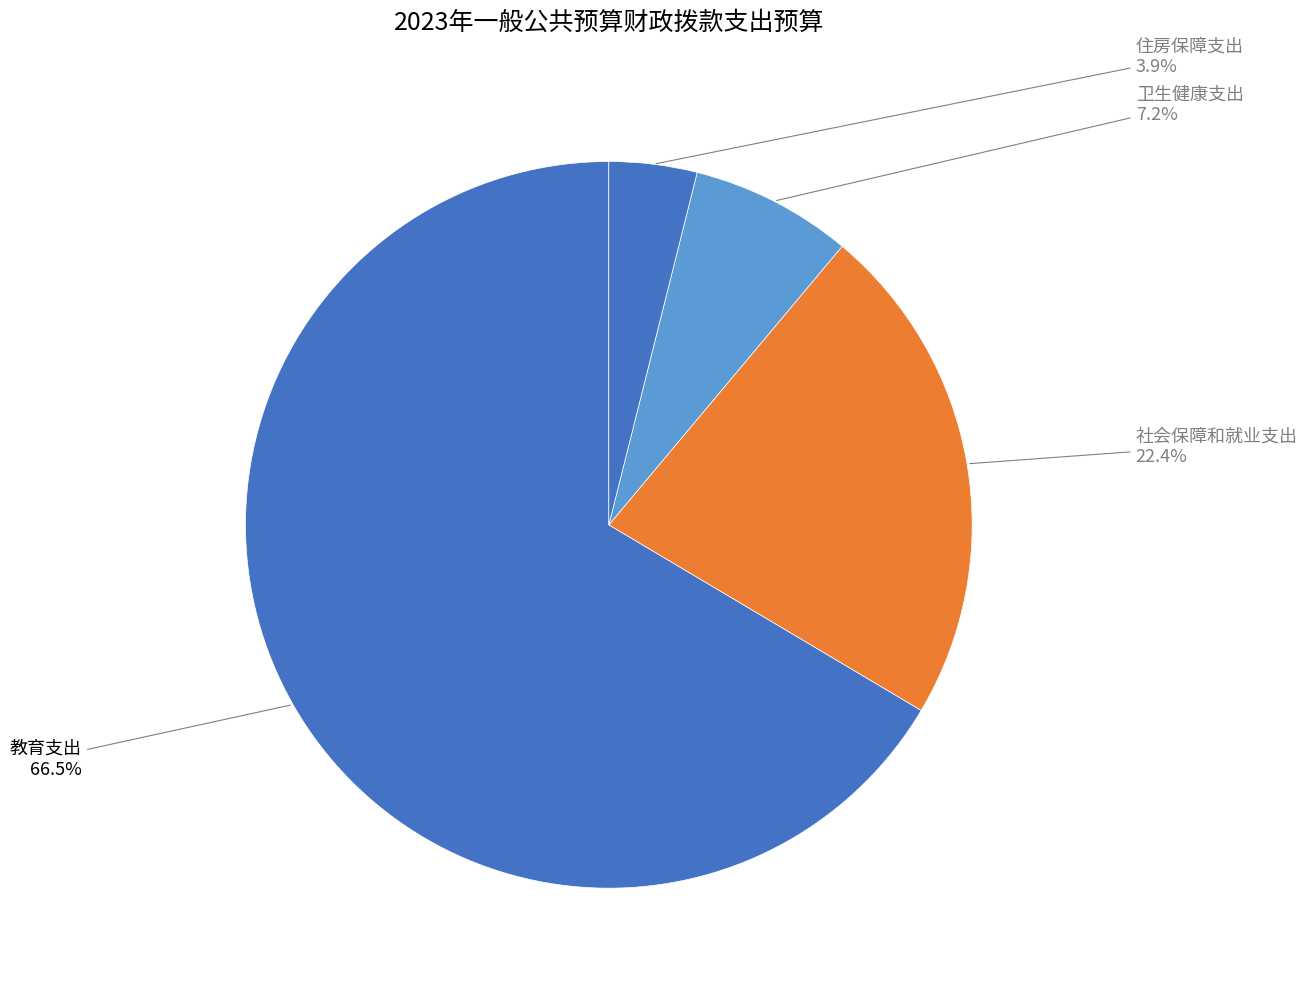

Count the number of slices in the pie.

4